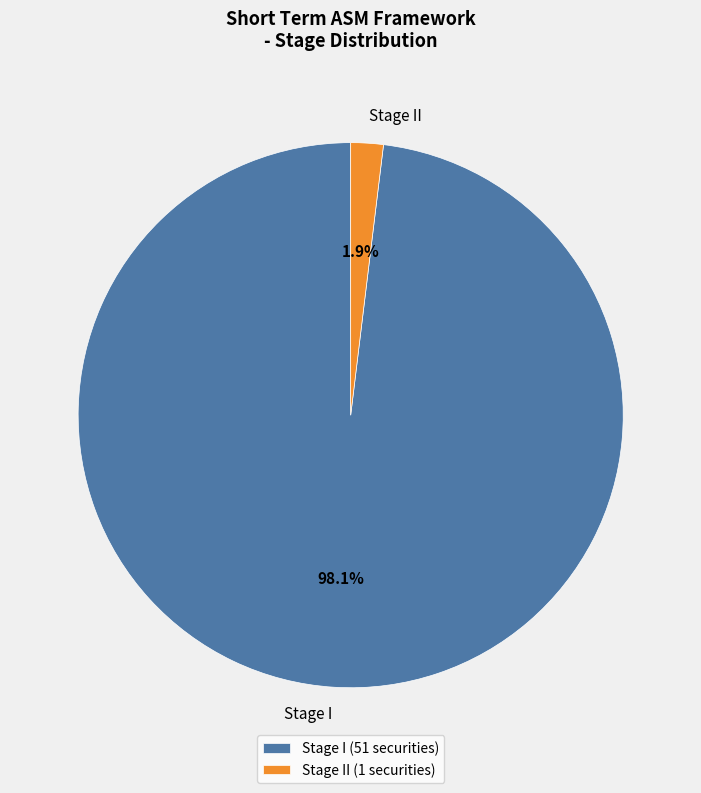

True or false: Stage II accounts for 2% of the total.

True